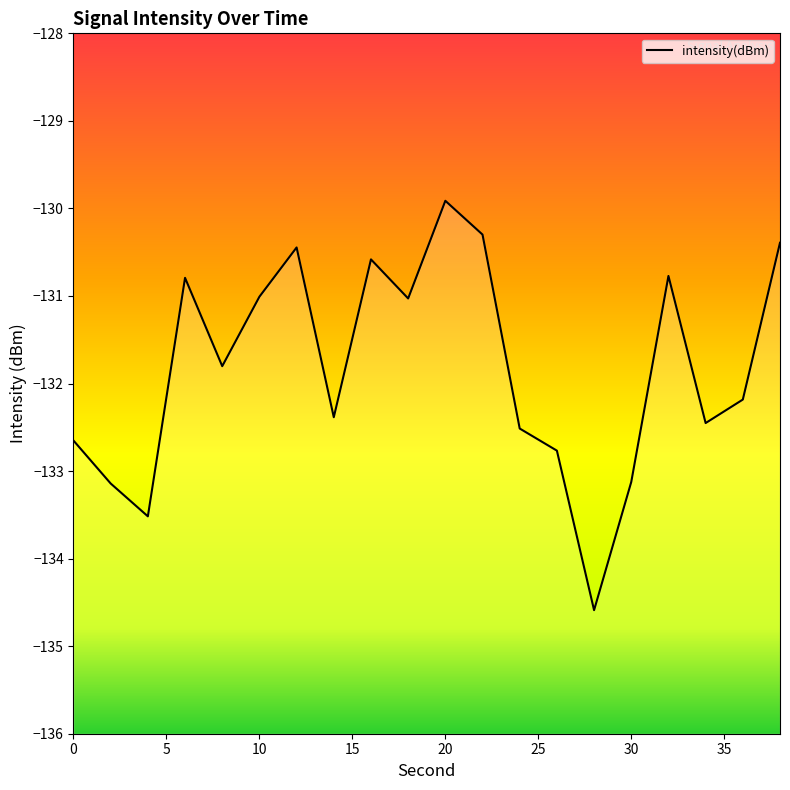

The chart shows a value of -129.9 at 20. True or false?

True